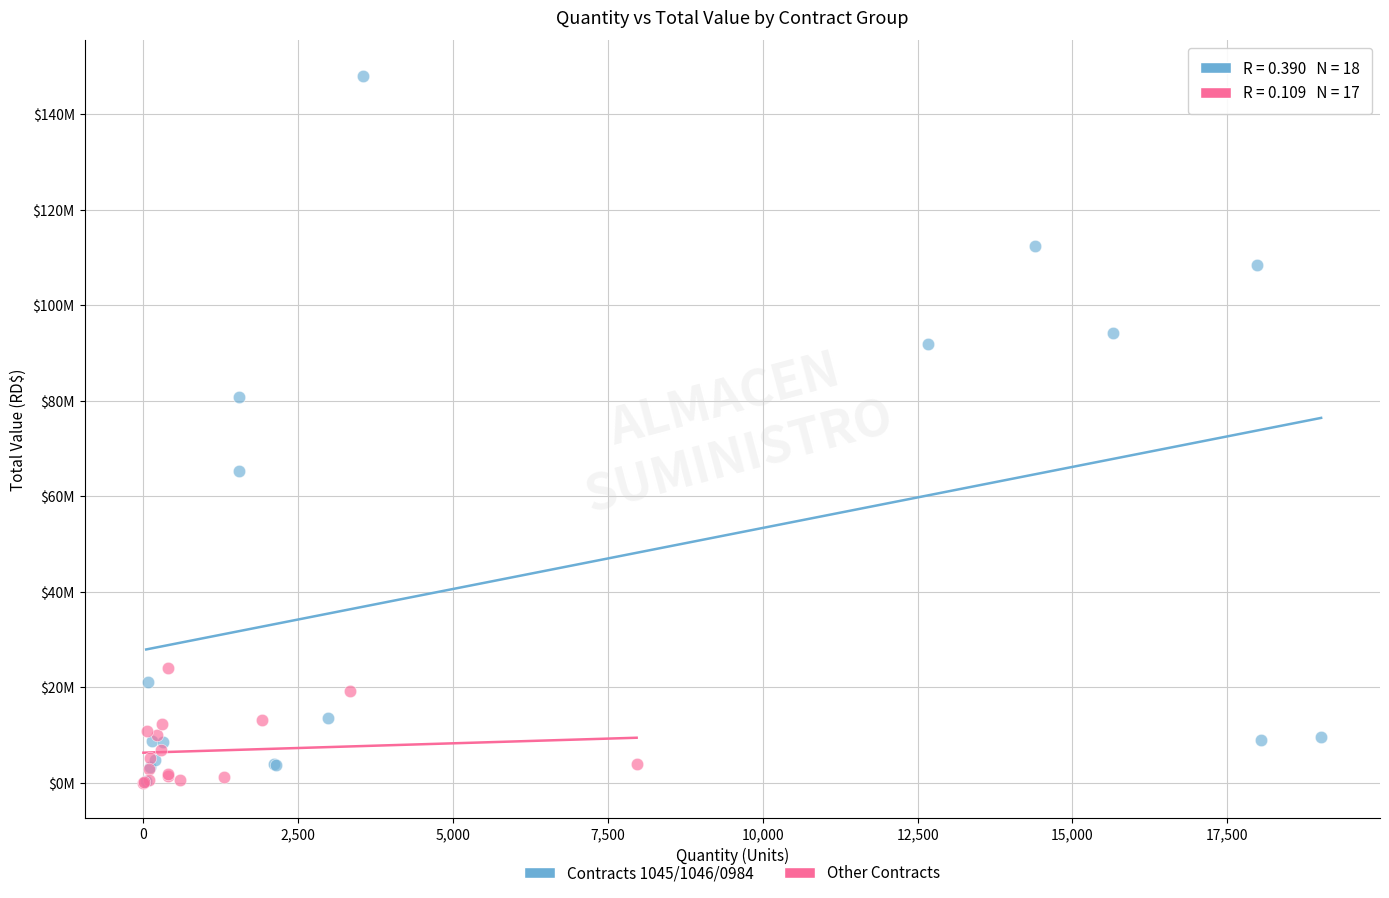

What are all the series names shown in the legend?

Contracts 1045/1046/0984, Other Contracts